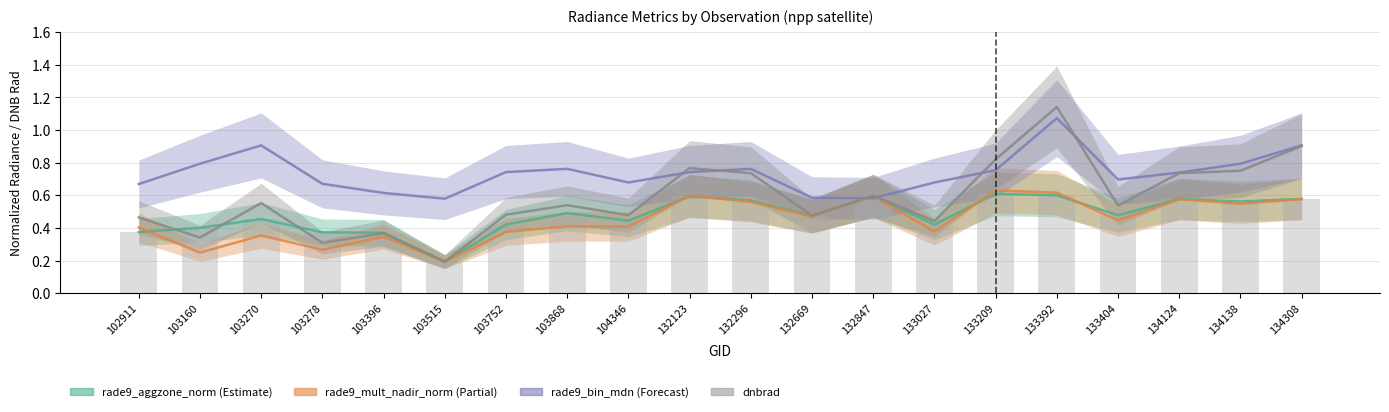

Reading left to right, what are all the values shown in this chart?

rade9_aggzone_norm: 102911=0.4	103160=0.4	103270=0.5	103278=0.4	103396=0.4	103515=0.2	103752=0.4	103868=0.5	104346=0.4	132123=0.6	132296=0.6	132669=0.5	132847=0.6	133027=0.4	133209=0.6	133392=0.6	133404=0.5	134124=0.6	134138=0.6	134308=0.6
rade9_mult_nadir_norm: 102911=0.4	103160=0.2	103270=0.4	103278=0.3	103396=0.3	103515=0.2	103752=0.4	103868=0.4	104346=0.4	132123=0.6	132296=0.6	132669=0.5	132847=0.6	133027=0.4	133209=0.6	133392=0.6	133404=0.4	134124=0.6	134138=0.5	134308=0.6
rade9_bin_mdn: 102911=0.7	103160=0.8	103270=0.9	103278=0.7	103396=0.6	103515=0.6	103752=0.7	103868=0.8	104346=0.7	132123=0.7	132296=0.8	132669=0.6	132847=0.6	133027=0.7	133209=0.8	133392=1.1	133404=0.7	134124=0.7	134138=0.8	134308=0.9
dnbrad: 102911=0.5	103160=0.3	103270=0.6	103278=0.3	103396=0.4	103515=0.2	103752=0.5	103868=0.5	104346=0.5	132123=0.8	132296=0.7	132669=0.5	132847=0.6	133027=0.4	133209=0.8	133392=1.1	133404=0.5	134124=0.7	134138=0.8	134308=0.9
rade9_aggzone_norm_bar: 102911=0.4	103160=0.4	103270=0.5	103278=0.4	103396=0.4	103515=0.2	103752=0.4	103868=0.5	104346=0.4	132123=0.6	132296=0.6	132669=0.5	132847=0.6	133027=0.4	133209=0.6	133392=0.6	133404=0.5	134124=0.6	134138=0.6	134308=0.6